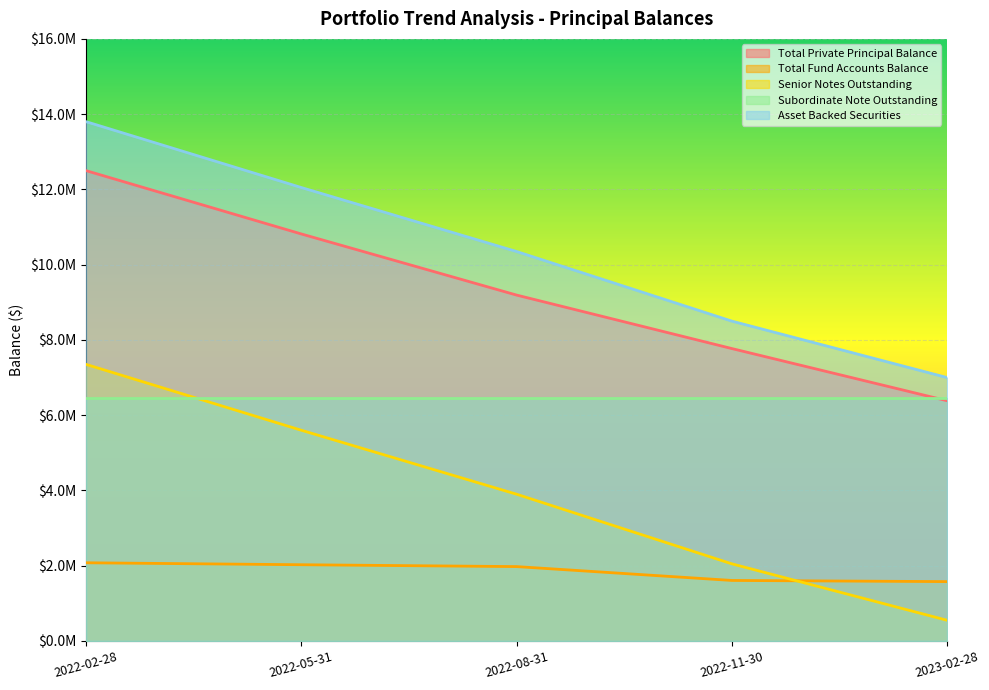

What is the sum of the Total Private Principal Balance values at 2022-11-30 and 2023-02-28?

14155067.7